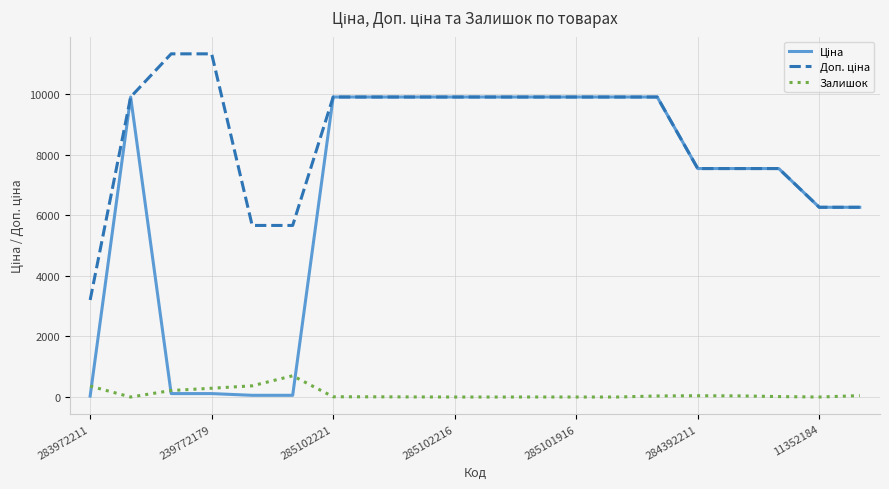

What is the highest value of the Залишок series?

702.0